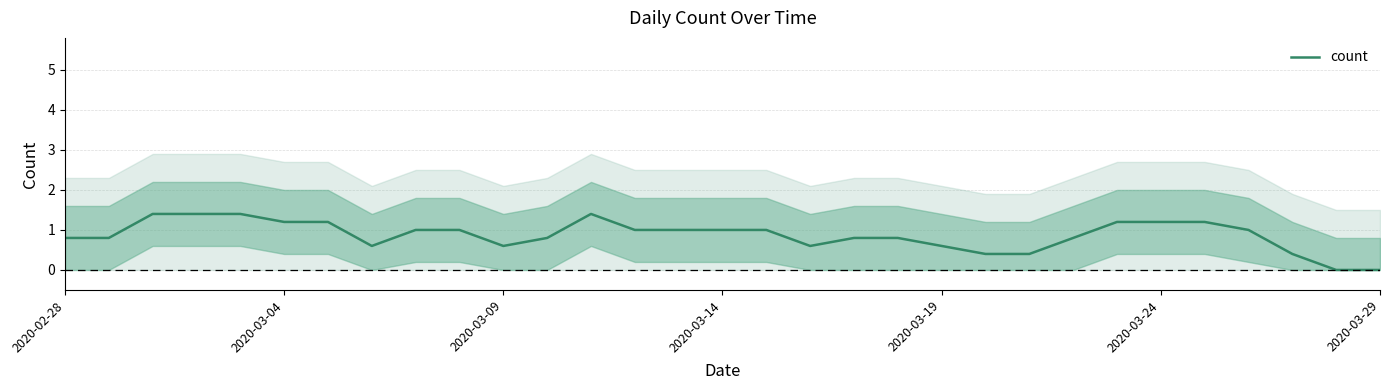

Which has a higher value, 13 or 26?

26